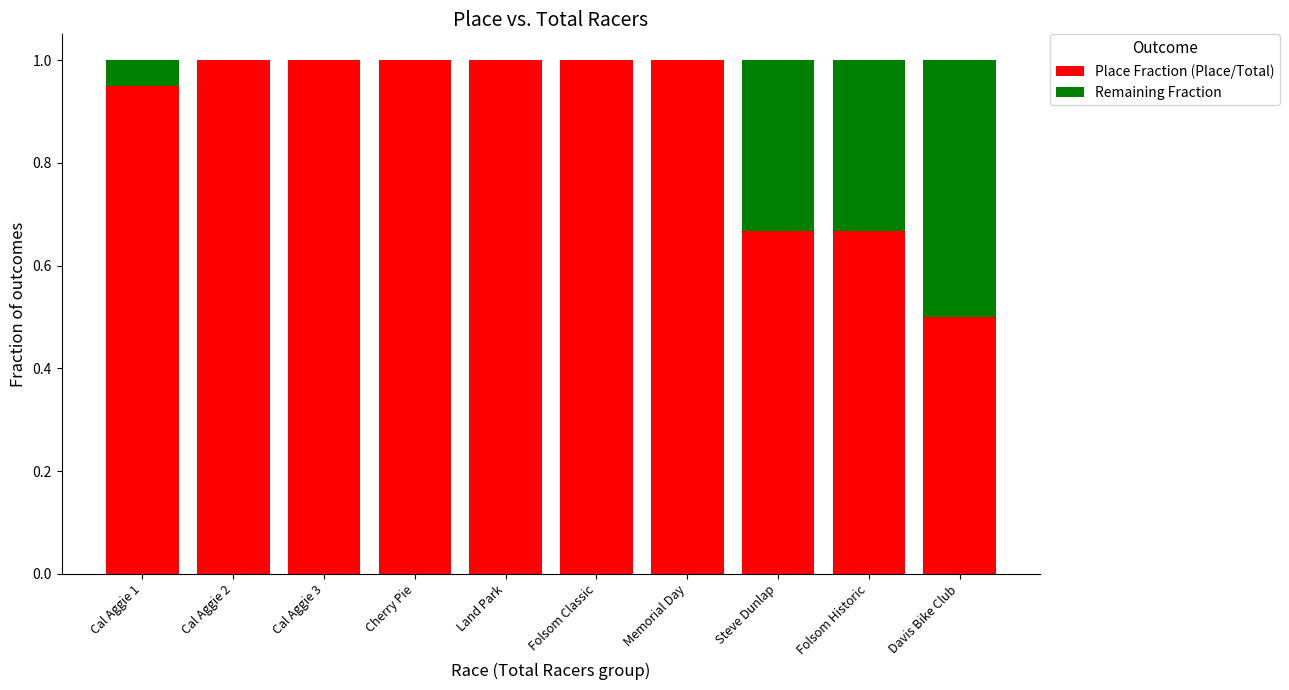

What is the total value across all series at Cal Aggie 1?

1.0